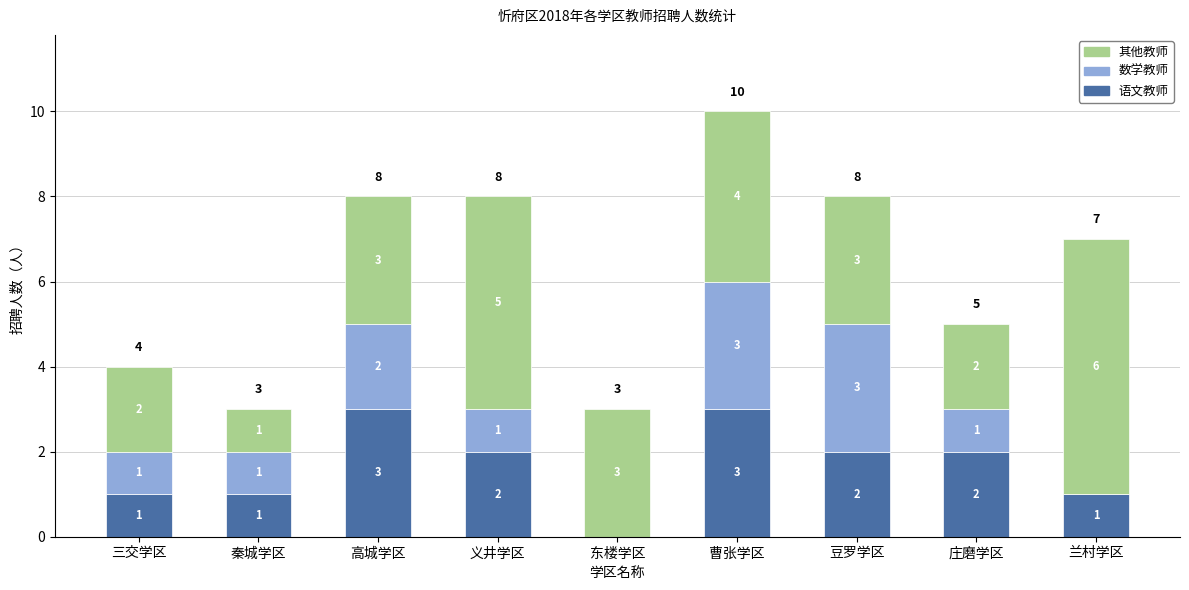

The 语文教师 series shows 3 at 曹张学区. True or false?

True